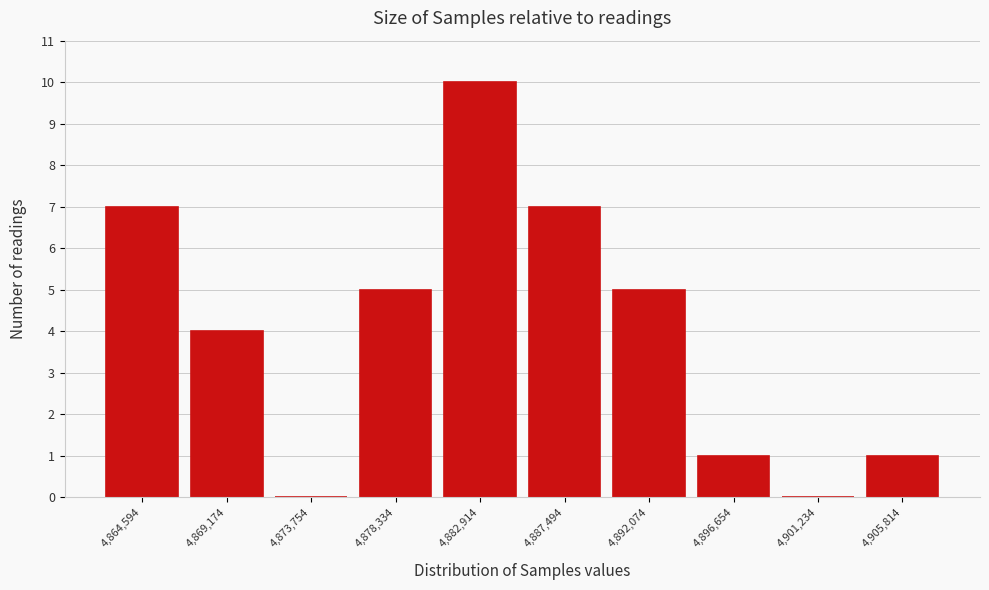

Reading left to right, what are all the values shown in this chart?

4,864,594=7	4,869,174=4	4,873,754=0	4,878,334=5	4,882,914=10	4,887,494=7	4,892,074=5	4,896,654=1	4,901,234=0	4,905,814=1